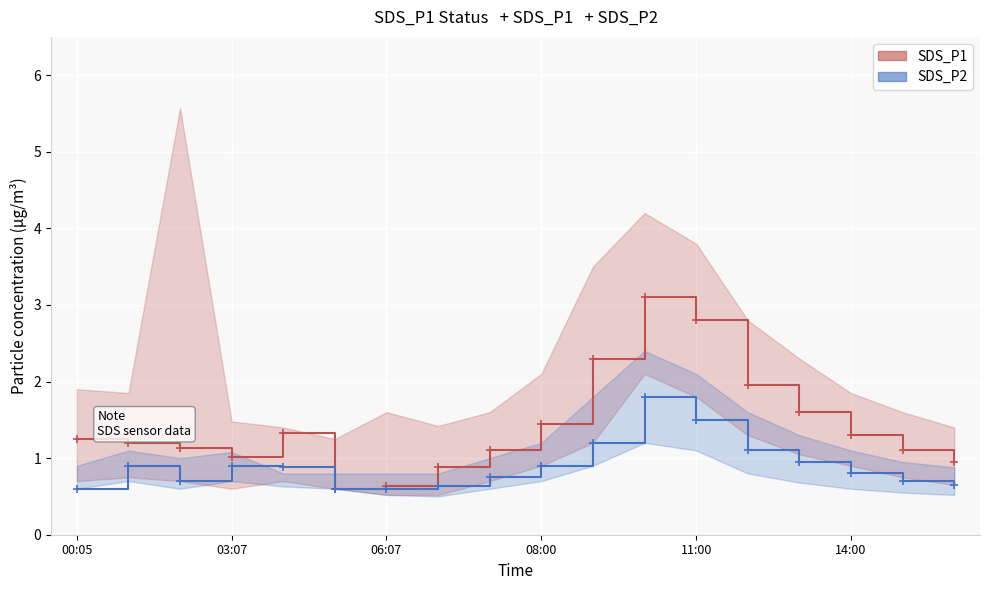

What is the label of the 17th point from the left?

16